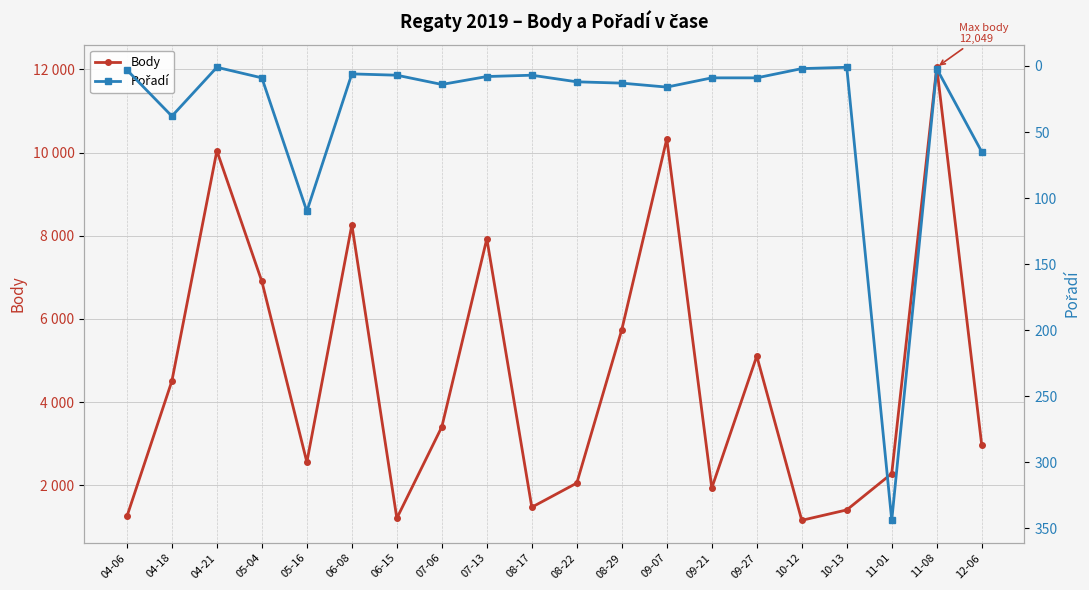

List the labels in order of Body value, largest first.

11-08, 09-07, 04-21, 06-08, 07-13, 05-04, 08-29, 09-27, 04-18, 07-06, 12-06, 05-16, 11-01, 08-22, 09-21, 08-17, 10-13, 04-06, 06-15, 10-12